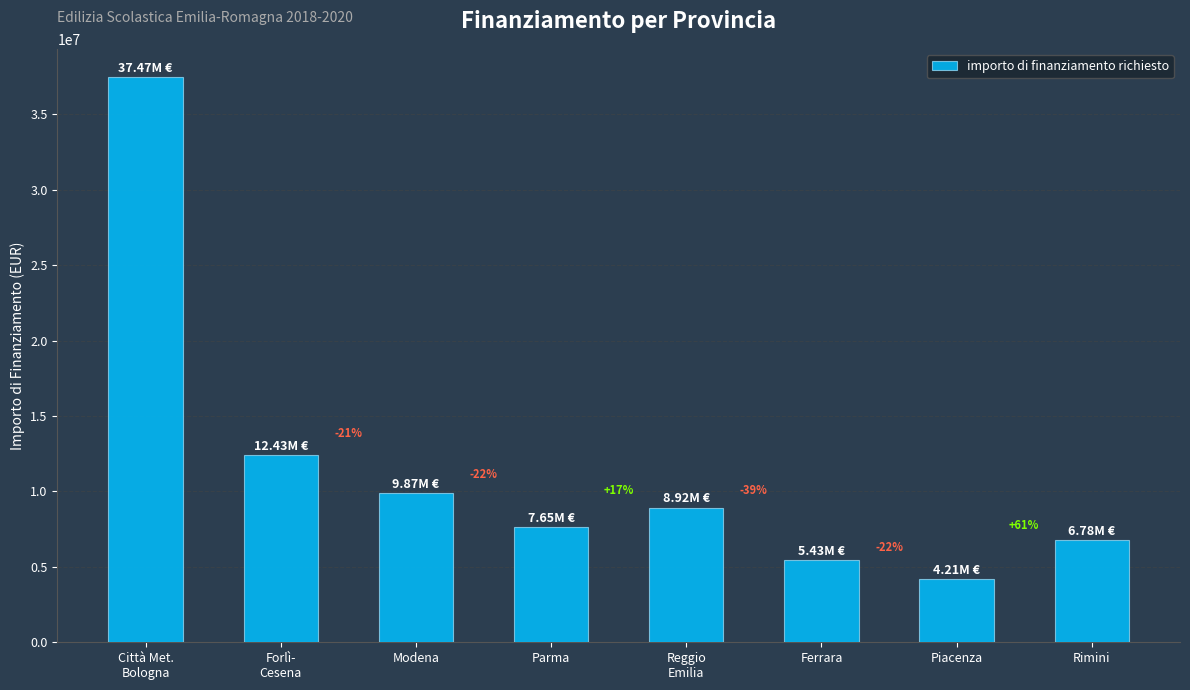

Rank the categories by value from highest to lowest.

Città Met.
Bologna, Forlì-
Cesena, Modena, Reggio
Emilia, Parma, Rimini, Ferrara, Piacenza